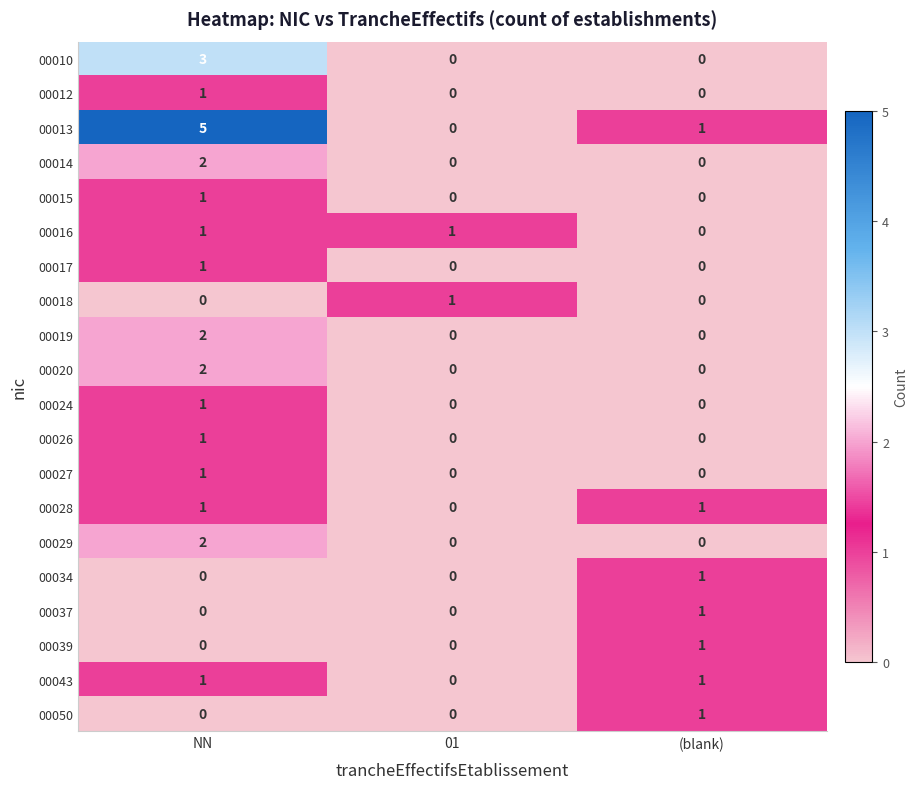

Which series has the largest range (max minus min)?

00013